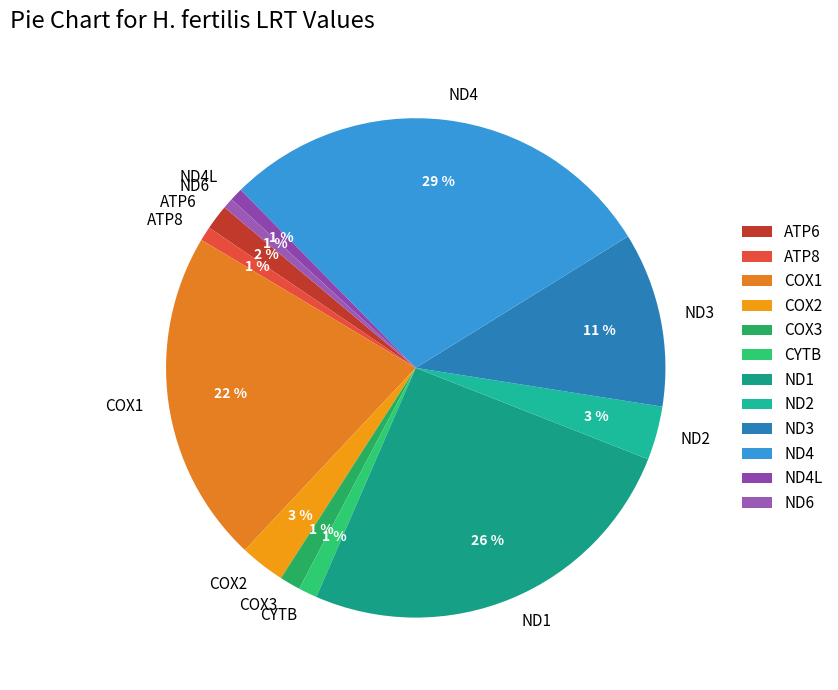

Between ND4L and ND3, which is larger?

ND3